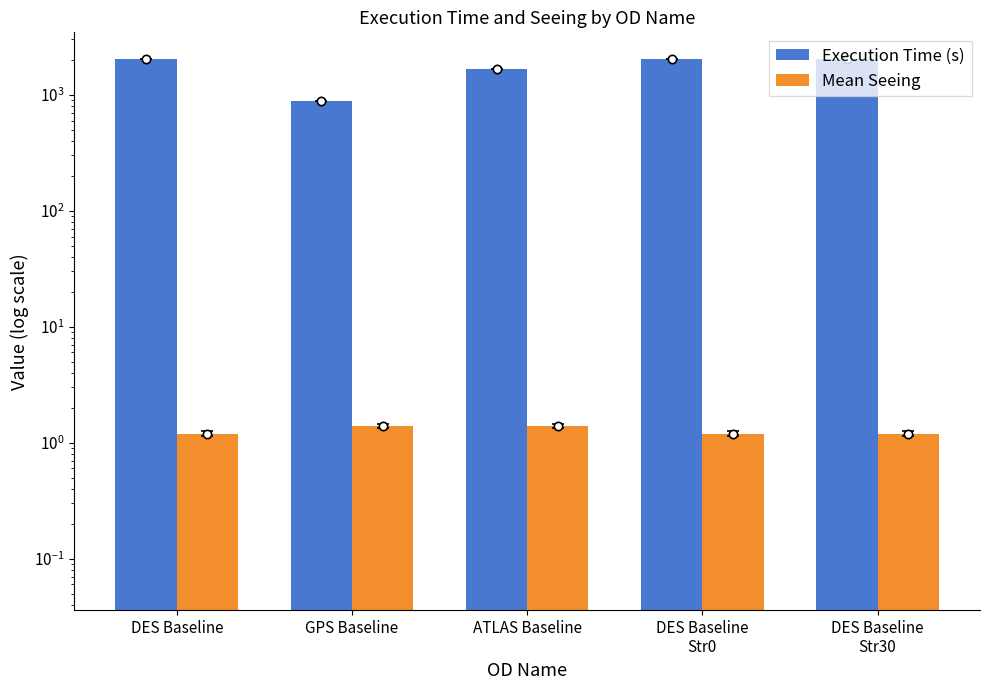

Where is Mean Seeing nearest to the value 1?

DES Baseline